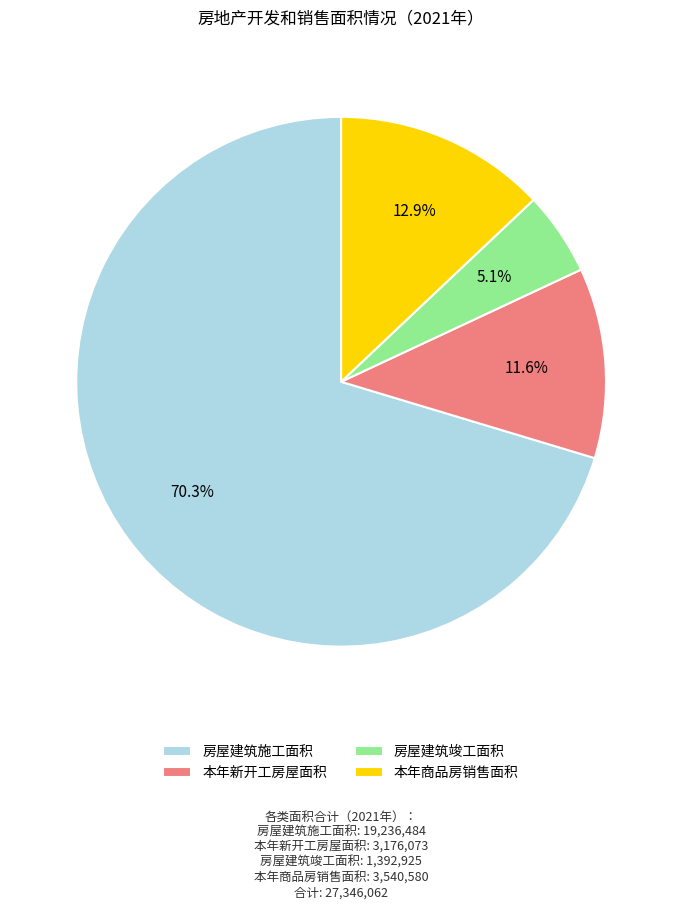

The 房屋建筑竣工面积 slice represents 5% of the pie. True or false?

True